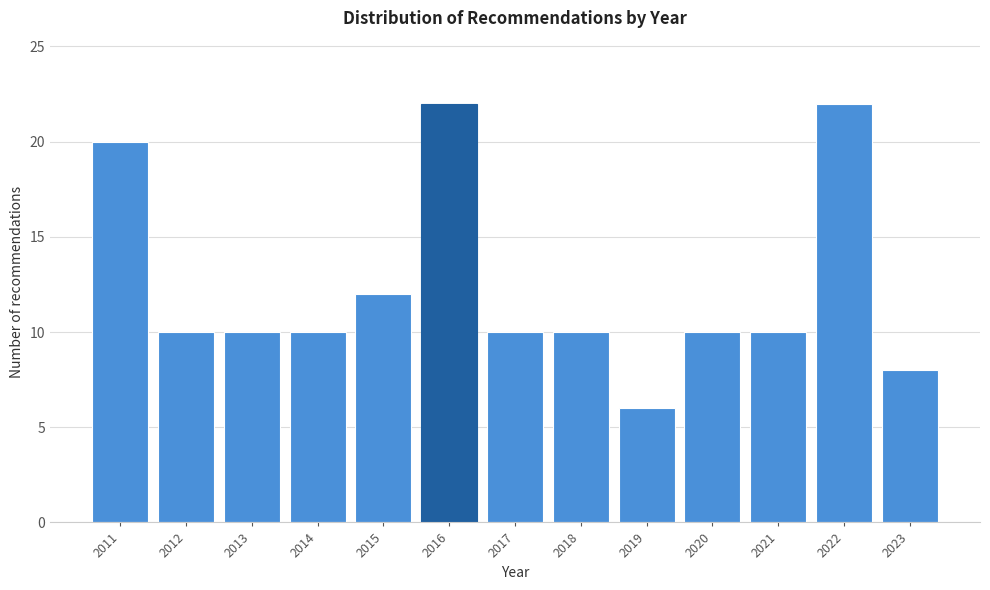

Reading left to right, what are all the values shown in this chart?

2011=20	2012=10	2013=10	2014=10	2015=12	2016=22	2017=10	2018=10	2019=6	2020=10	2021=10	2022=22	2023=8